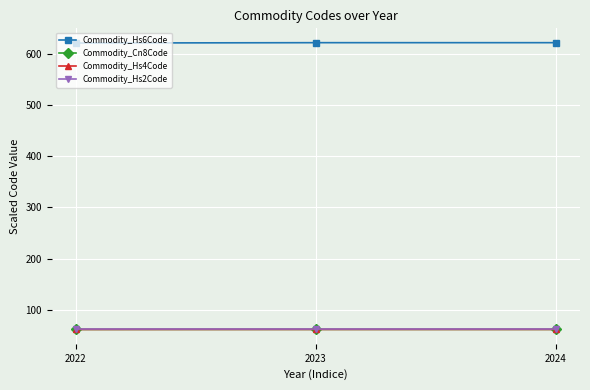

The value of Commodity_Hs2Code at 2024 is 39.7. True or false?

False